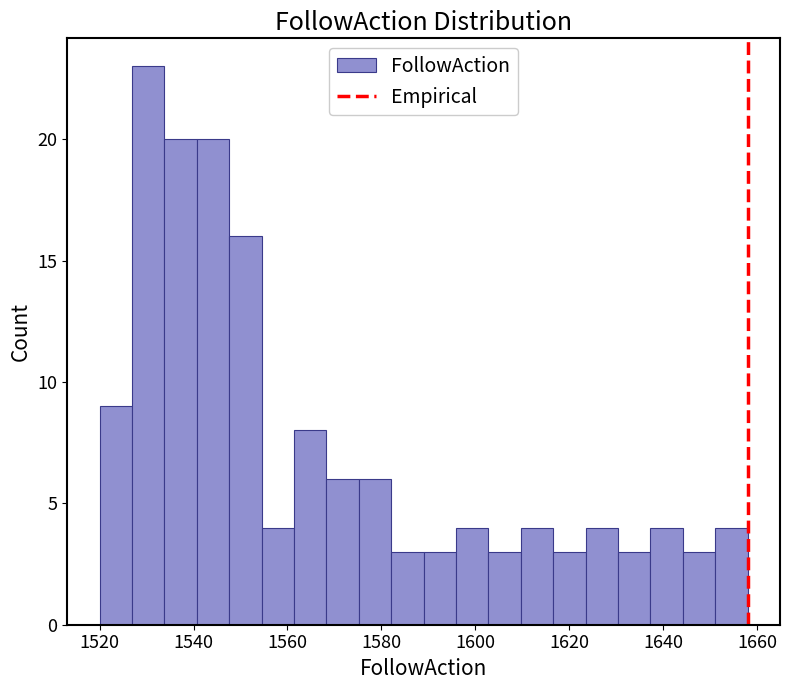

Read against the x-axis, roughly where is the centre of the tallest bar?

1530